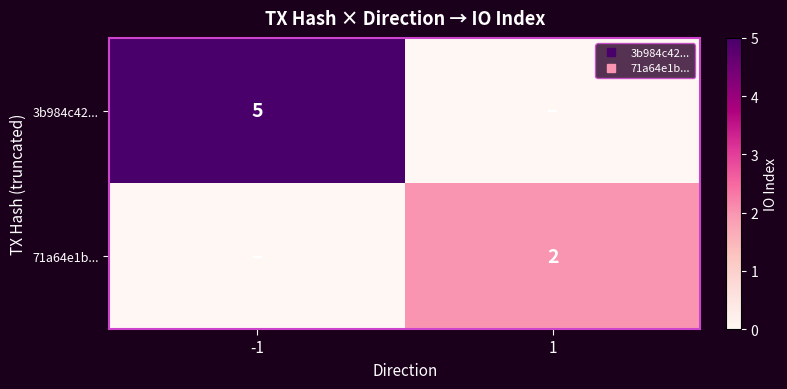

Which has a higher value, -1 or 1?

-1